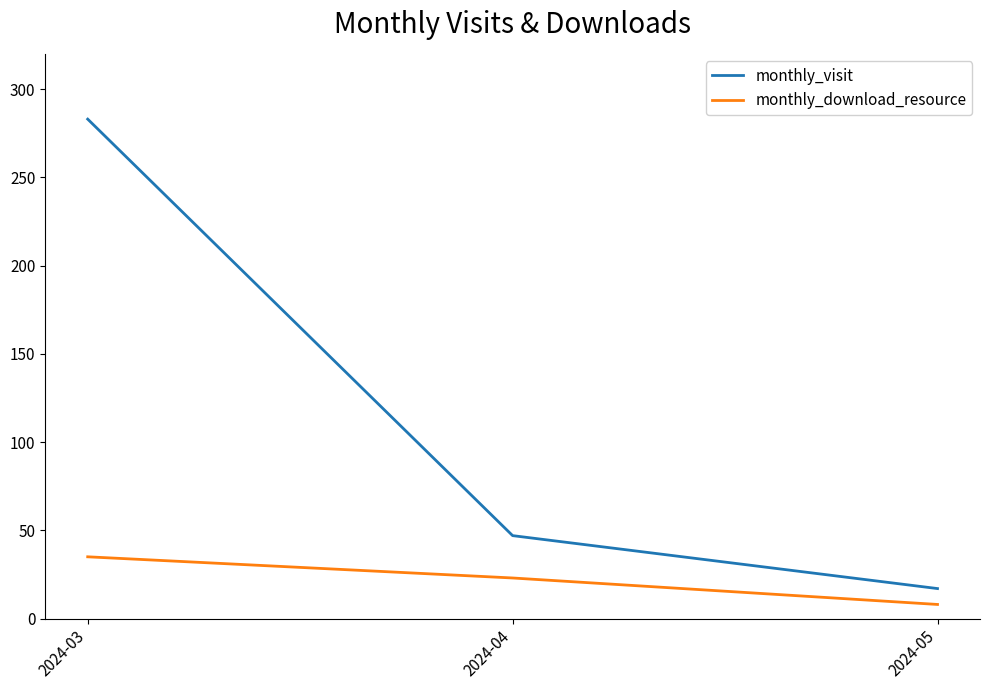

The value of monthly_visit at 2024-03 is 283. True or false?

True